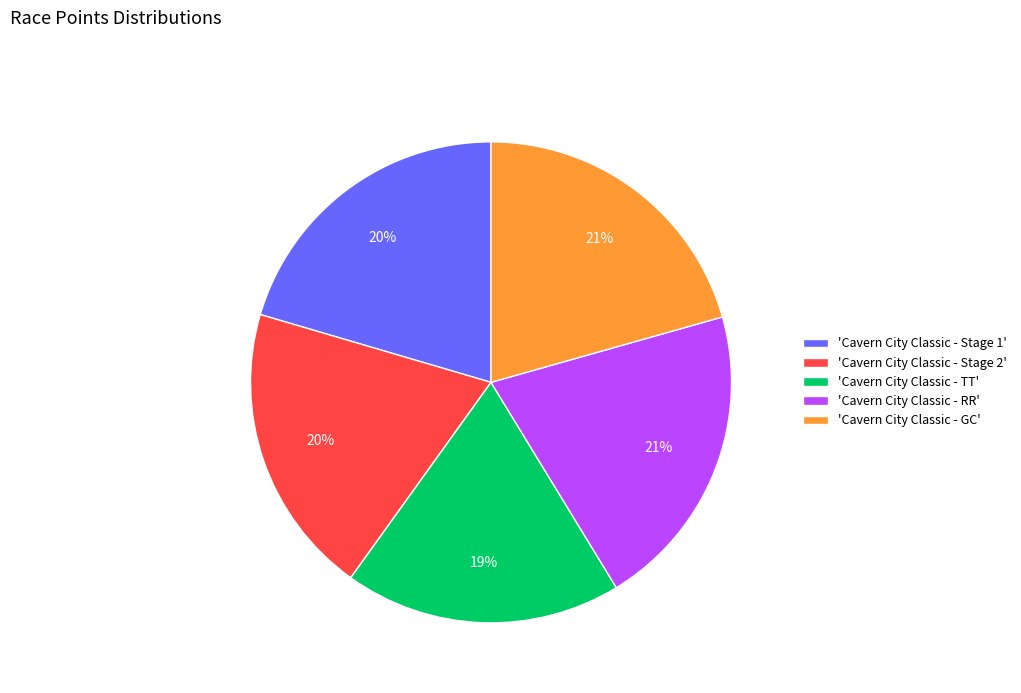

What percentage is the 'Cavern City Classic - TT' slice, to the nearest percent?

19%